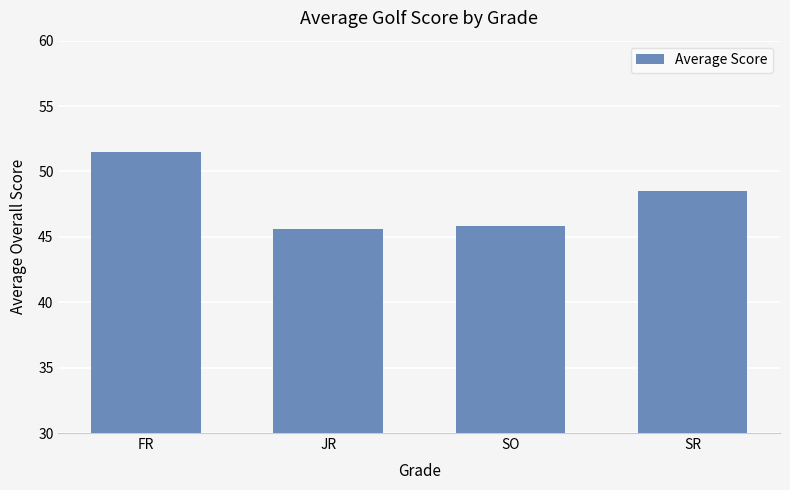

What is the smallest value displayed?

45.6